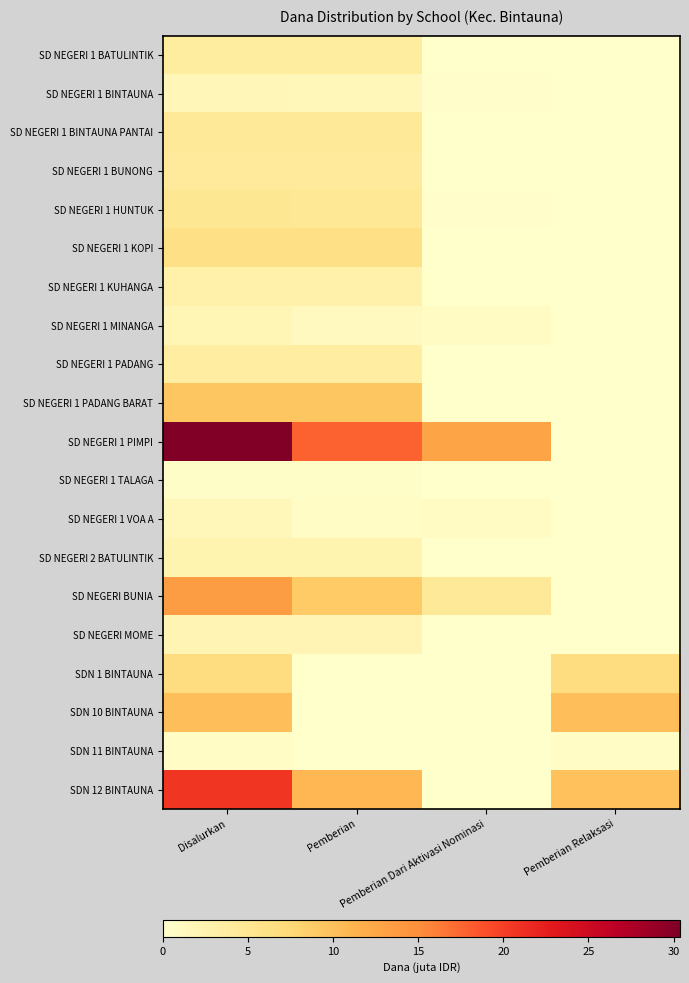

At how many categories does at least one series exceed 21?

1